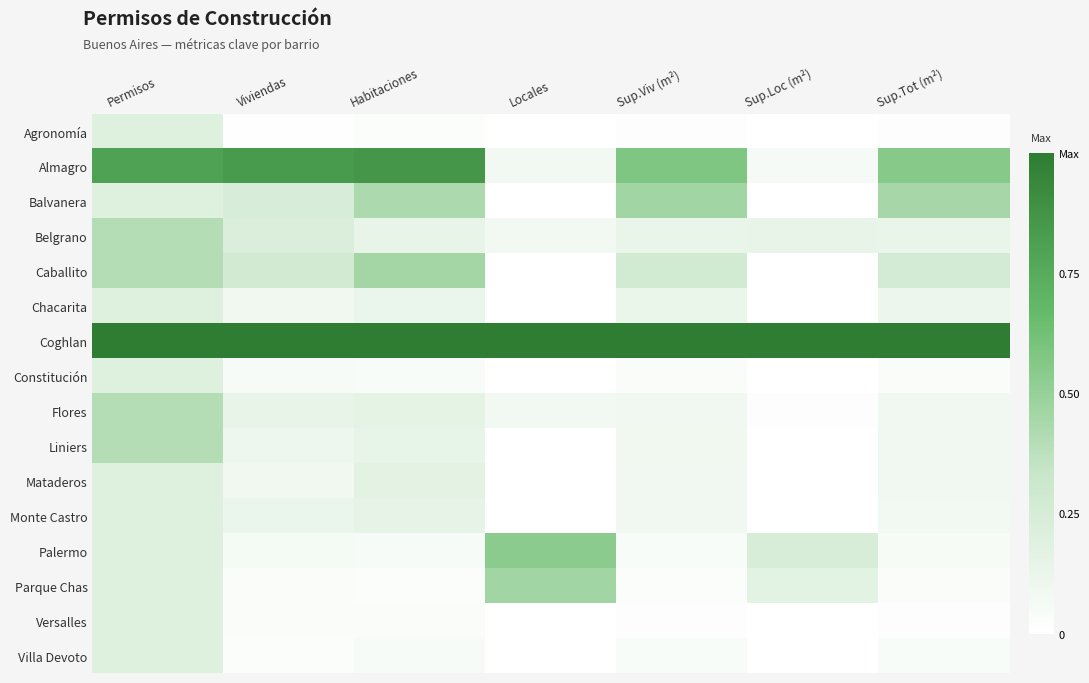

Which series has the largest total across all categories?

Coghlan